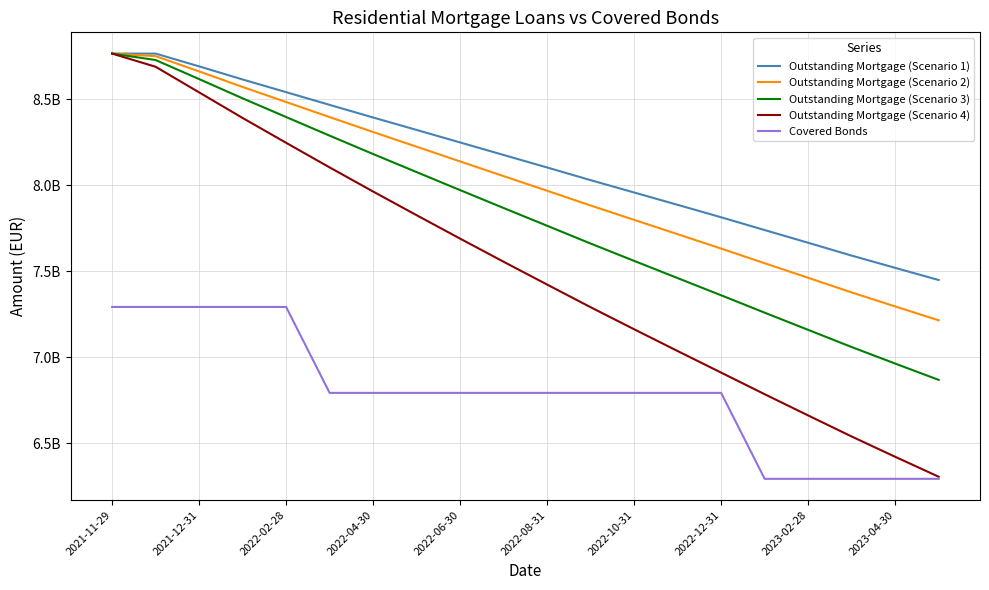

Does the chart display data point markers on the line(s)?

No